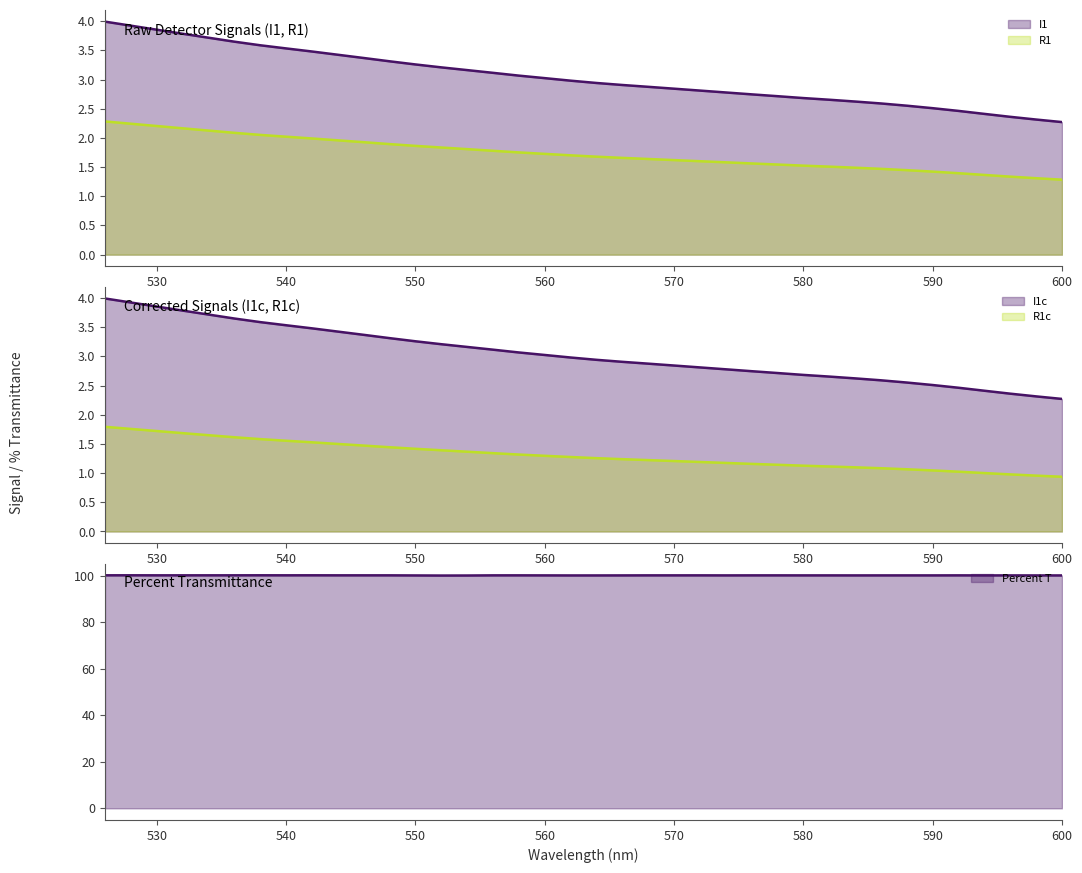

True or false: R1 and Percent T cross at least once.

False